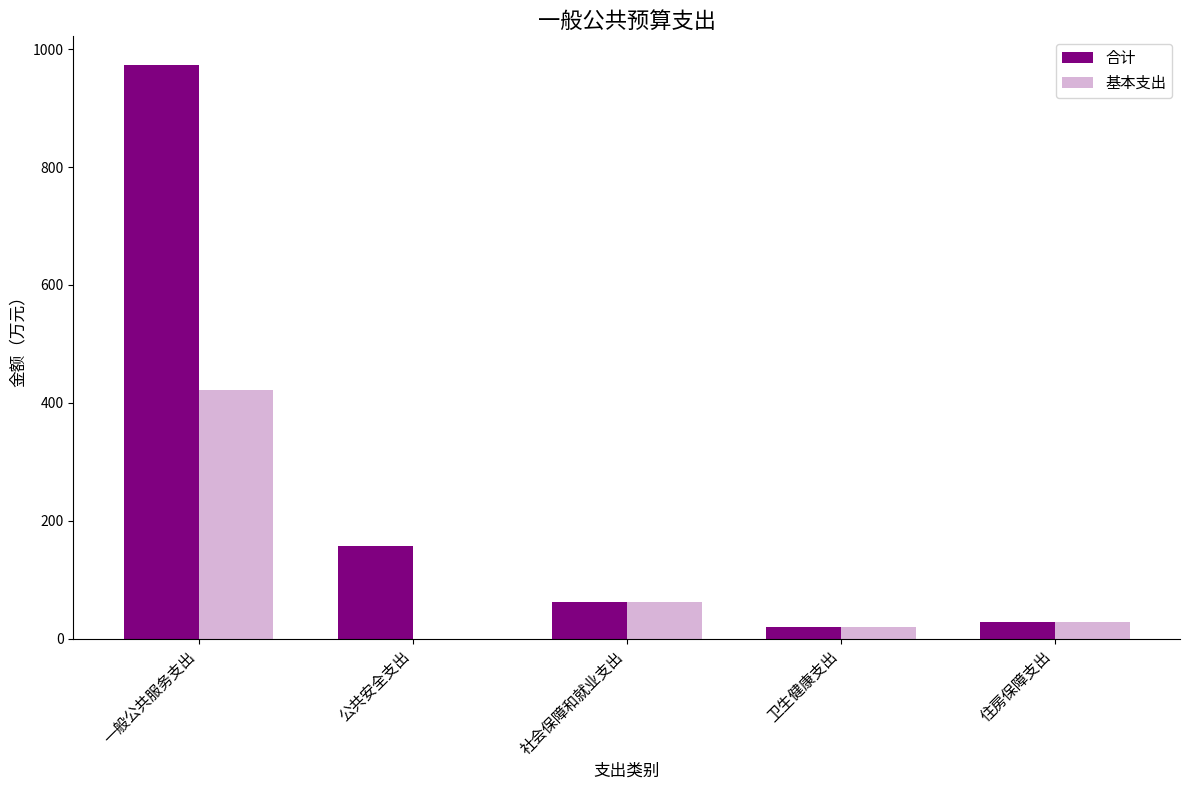

What is the highest value of the 合计 series?

973.2